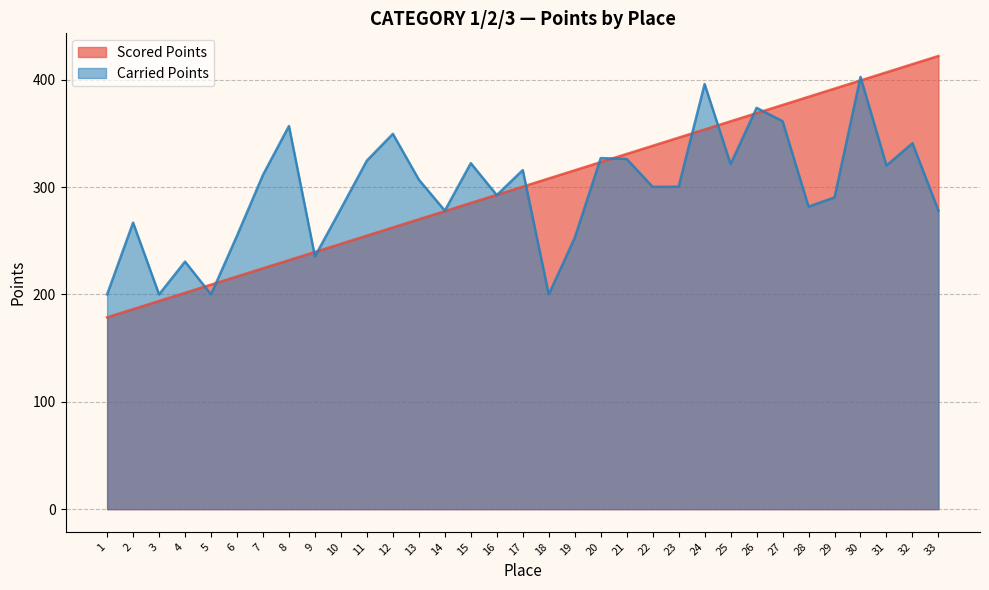

What is the sum of all Scored Points values?

9911.5